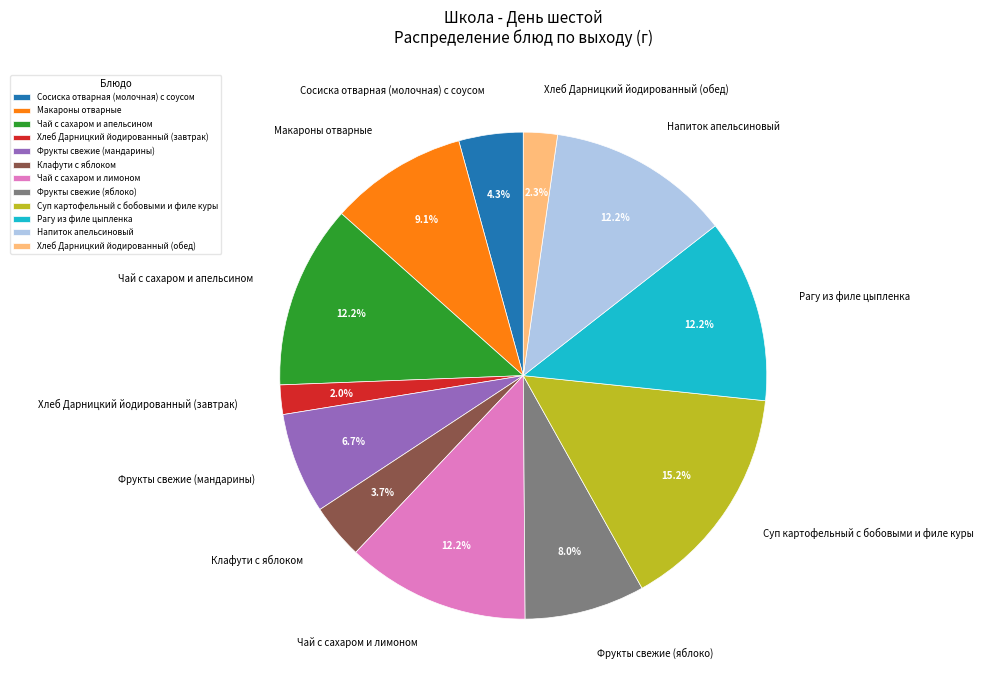

Does Рагу из филе цыпленка account for over 50% of the chart?

No